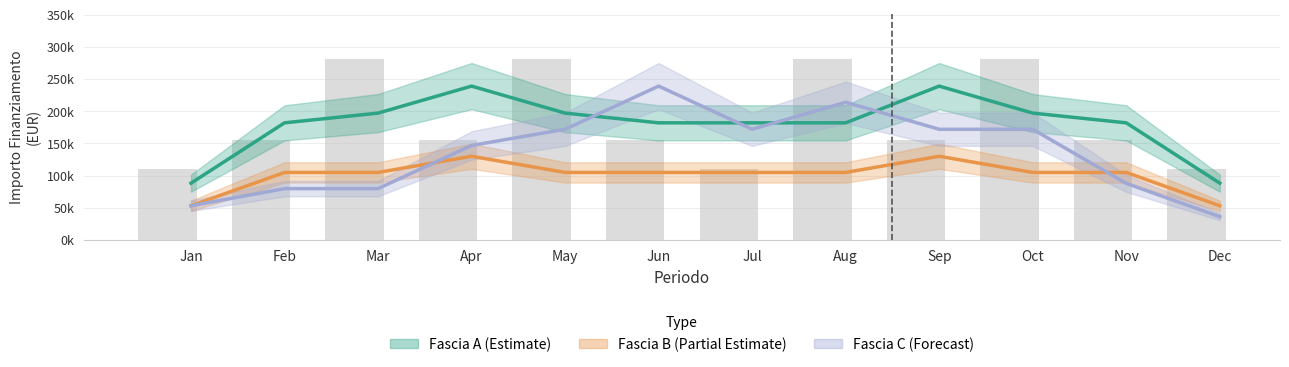

At which label does Fascia A (Estimate) first exceed 182029?

Feb